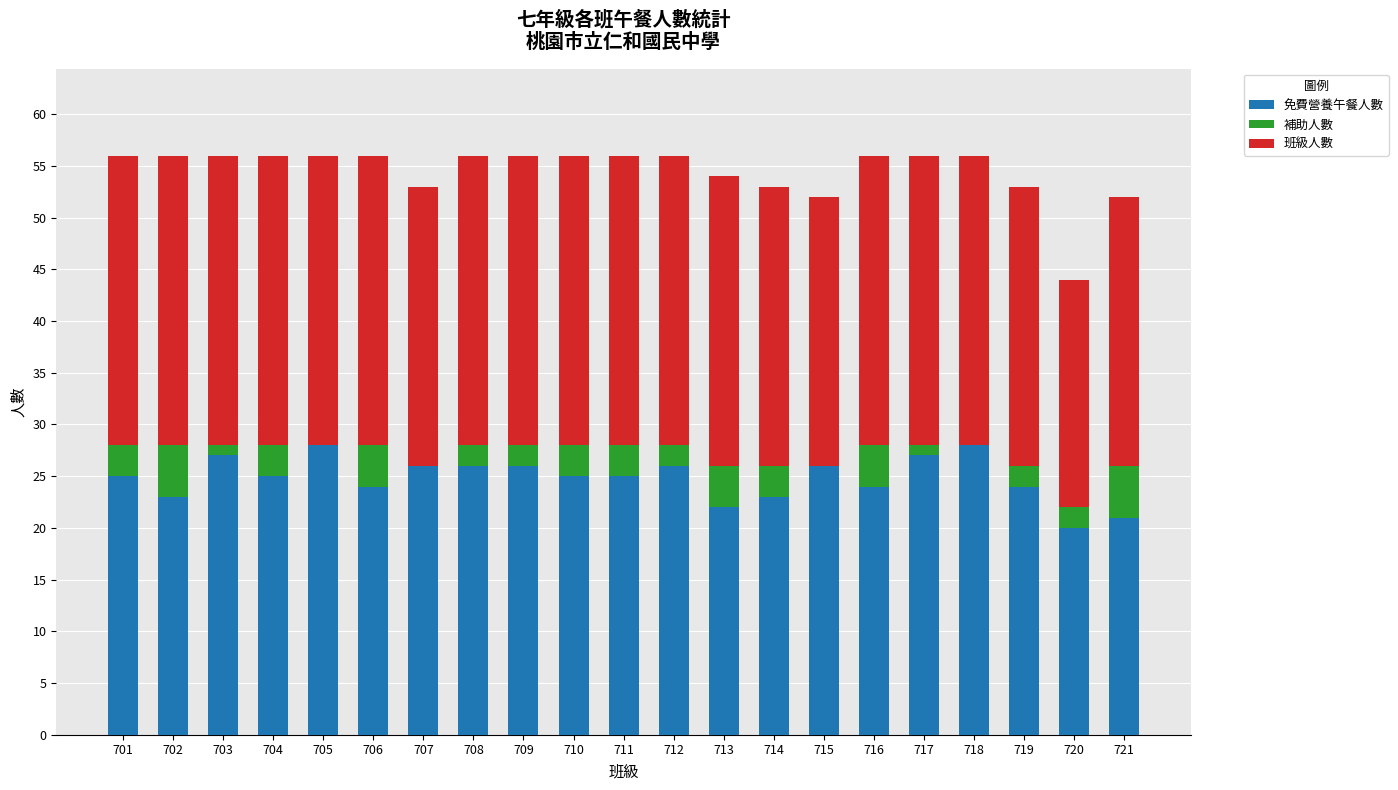

What is the difference between the 免費營養午餐人數 values at 720 and 706?

4